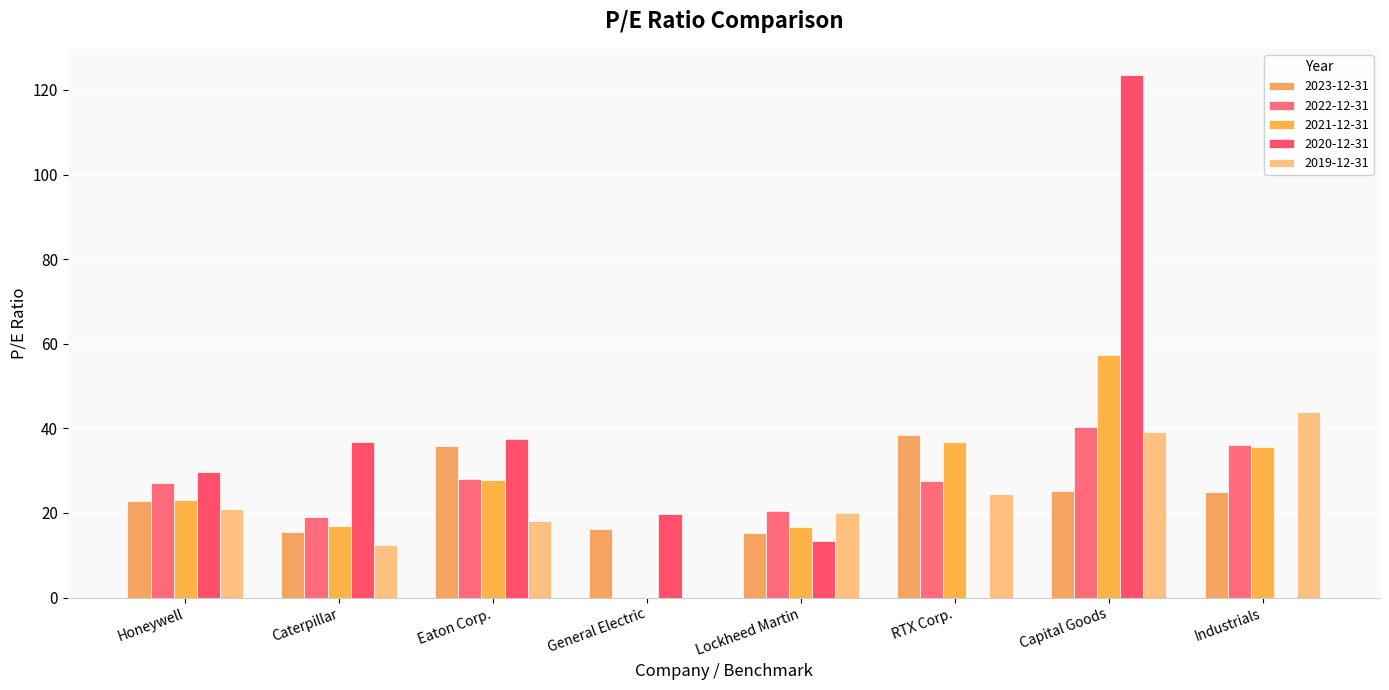

Reading right to left, extract all data points from this chart.

2023-12-31: Industrials=24.9	Capital Goods=25.1	RTX Corp.=38.3	Lockheed Martin=15.3	General Electric=16.2	Eaton Corp.=35.9	Caterpillar=15.6	Honeywell=22.7
2022-12-31: Industrials=36.1	Capital Goods=40.2	RTX Corp.=27.6	Lockheed Martin=20.5	General Electric=0.0	Eaton Corp.=27.9	Caterpillar=19.1	Honeywell=27.0
2021-12-31: Industrials=35.6	Capital Goods=57.3	RTX Corp.=36.8	Lockheed Martin=16.7	General Electric=0.0	Eaton Corp.=27.8	Caterpillar=16.8	Honeywell=23.1
2020-12-31: Industrials=0.0	Capital Goods=123.5	RTX Corp.=0.0	Lockheed Martin=13.4	General Electric=19.7	Eaton Corp.=37.5	Caterpillar=36.8	Honeywell=29.6
2019-12-31: Industrials=44.0	Capital Goods=39.0	RTX Corp.=24.4	Lockheed Martin=19.9	General Electric=0.0	Eaton Corp.=18.1	Caterpillar=12.4	Honeywell=21.0